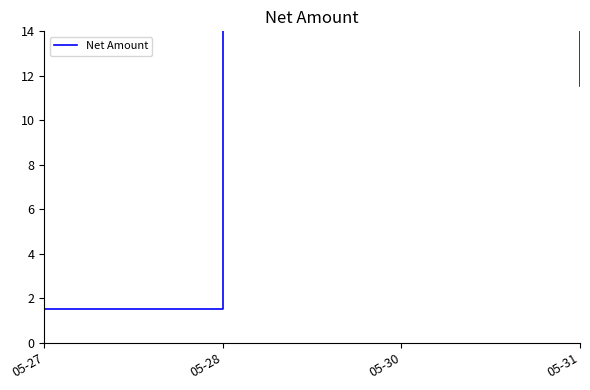

Between 05-30 and 05-28, which is larger?

05-30